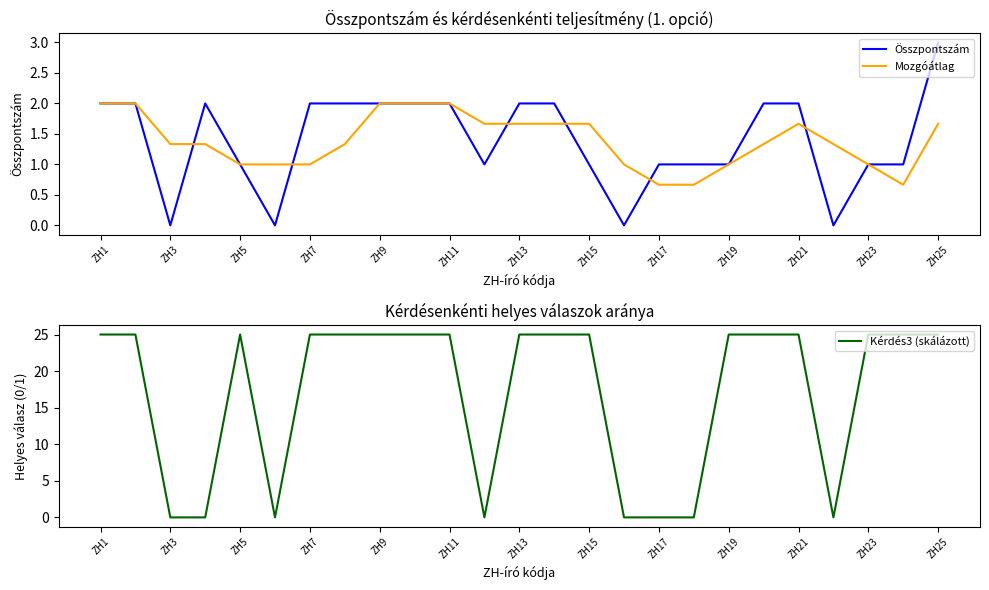

Reading right to left, extract all data points from this chart.

Összpontszám: 3.0	1.0	1.0	0.0	2.0	2.0	1.0	1.0	1.0	0.0	1.0	2.0	2.0	1.0	2.0	2.0	2.0	2.0	2.0	0.0	1.0	2.0	0.0	2.0	2.0
Mozgóátlag: 1.7	0.7	1.0	1.3	1.7	1.3	1.0	0.7	0.7	1.0	1.7	1.7	1.7	1.7	2.0	2.0	2.0	1.3	1.0	1.0	1.0	1.3	1.3	2.0	2.0
Kérdés3 (skálázott): 25.0	25.0	25.0	0.0	25.0	25.0	25.0	0.0	0.0	0.0	25.0	25.0	25.0	0.0	25.0	25.0	25.0	25.0	25.0	0.0	25.0	0.0	0.0	25.0	25.0